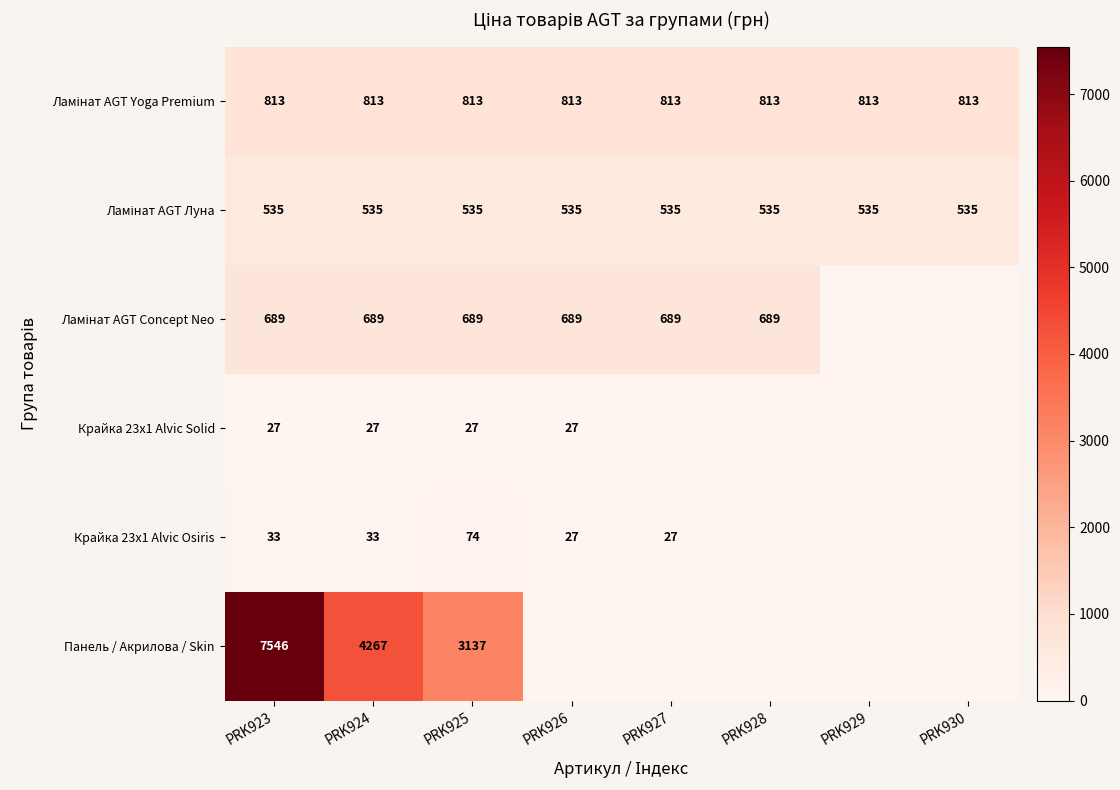

What is the spread (max minus min) of values at PRK923?

7519